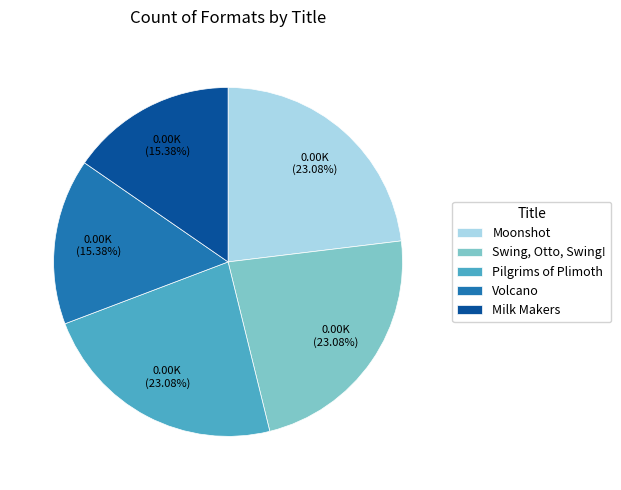

Approximately how many times larger is the value at Milk Makers compared to Moonshot?

0.7